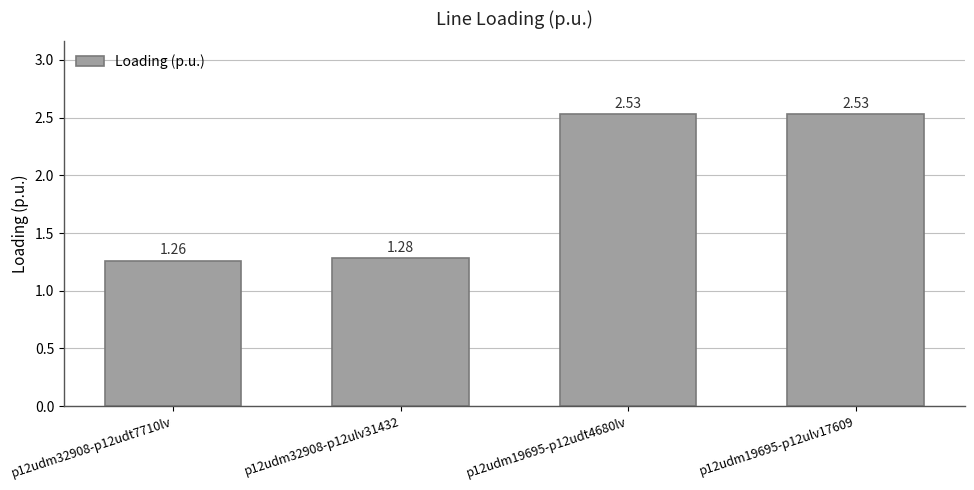

What is the label of the 3rd bar from the left?

p12udm19695-p12udt4680lv